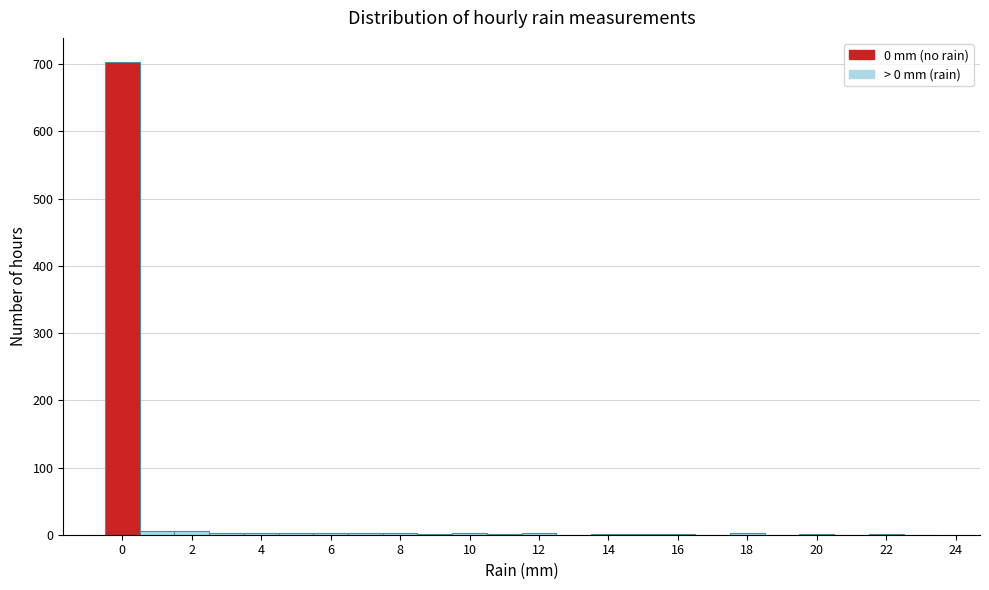

Reading left to right, transcribe this chart: for each bar, give the range it covers on the x-axis and its height. Neither the bar edges nor the heights are printed on the chart, so give them approximately, as read against the axes.

-0.5 to 0.5: 700
0.5 to 1.5: under 10
1.5 to 2.5: under 10
2.5 to 3.5: under 10
3.5 to 4.5: under 10
4.5 to 5.5: under 10
5.5 to 6.5: under 10
6.5 to 7.5: under 10
7.5 to 8.5: under 10
8.5 to 9.5: under 10
9.5 to 10.5: under 10
10.5 to 11.5: under 10
11.5 to 12.5: under 10
12.5 to 13.5: 0
13.5 to 14.5: under 10
14.5 to 15.5: under 10
15.5 to 16.5: under 10
16.5 to 17.5: 0
17.5 to 18.5: under 10
18.5 to 19.5: 0
19.5 to 20.5: under 10
20.5 to 21.5: 0
21.5 to 22.5: under 10
22.5 to 23.5: 0